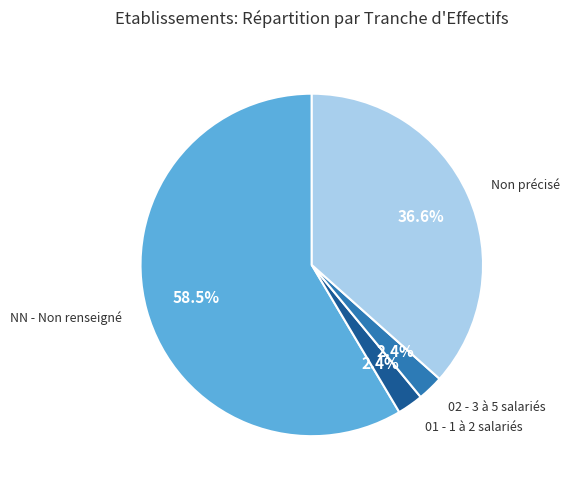

To the nearest percent, what is the average slice percentage?

25%